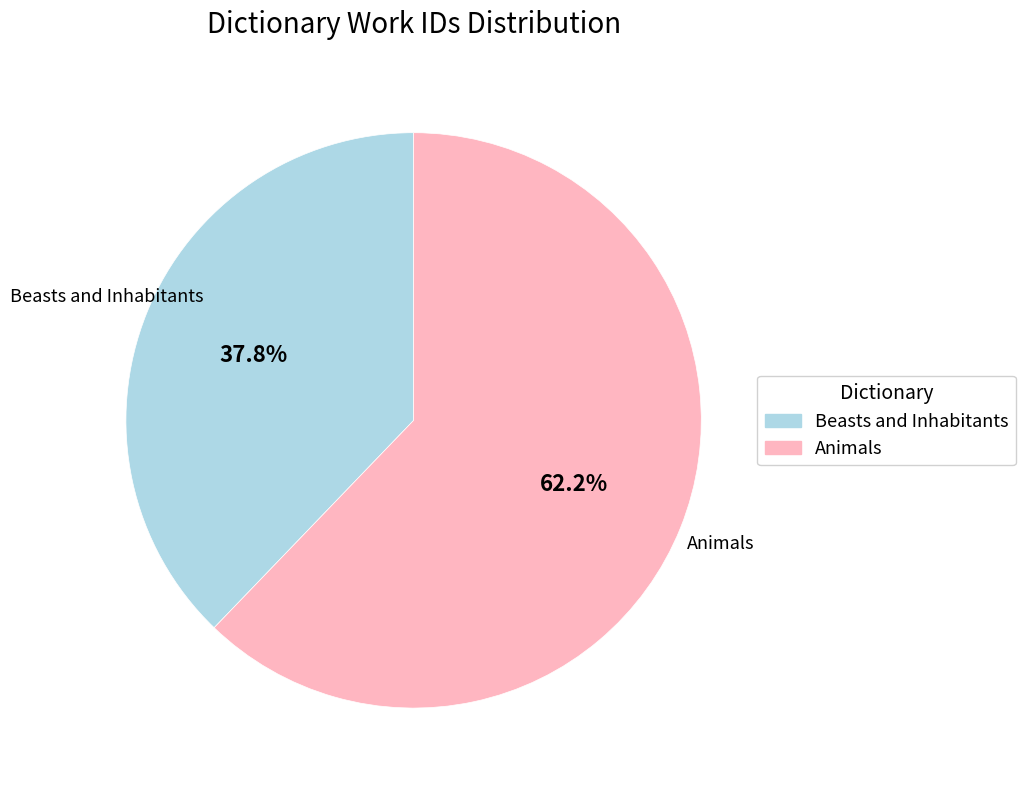

To the nearest percent, what is the difference between the Animals and Beasts and Inhabitants slice percentages?

24%